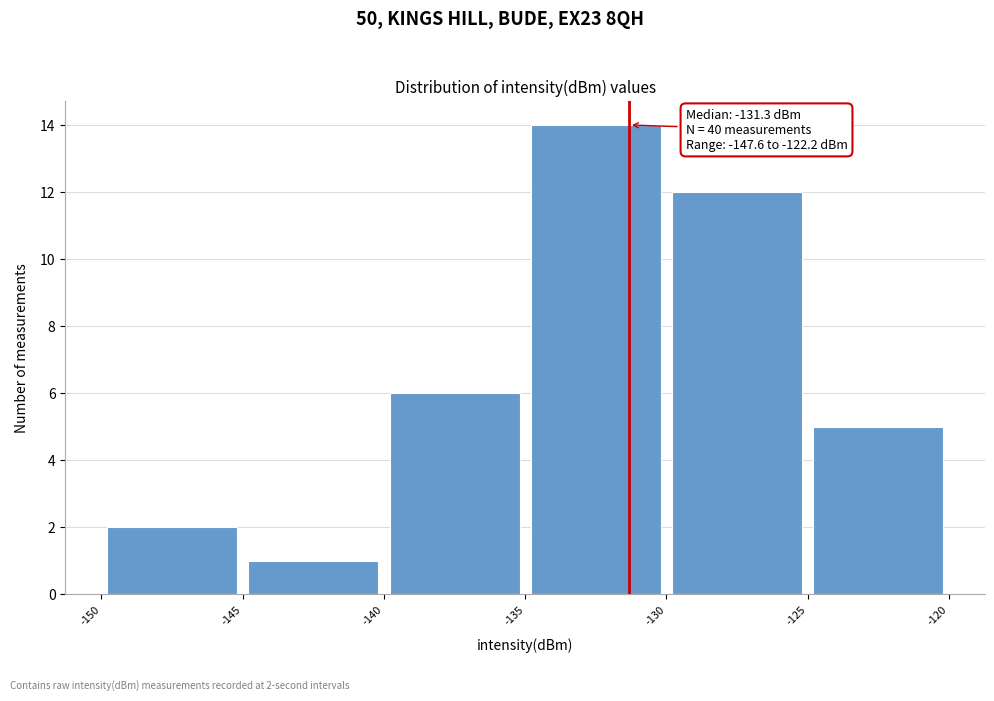

Over which range of the x-axis is the bar tallest?

-135 to -130